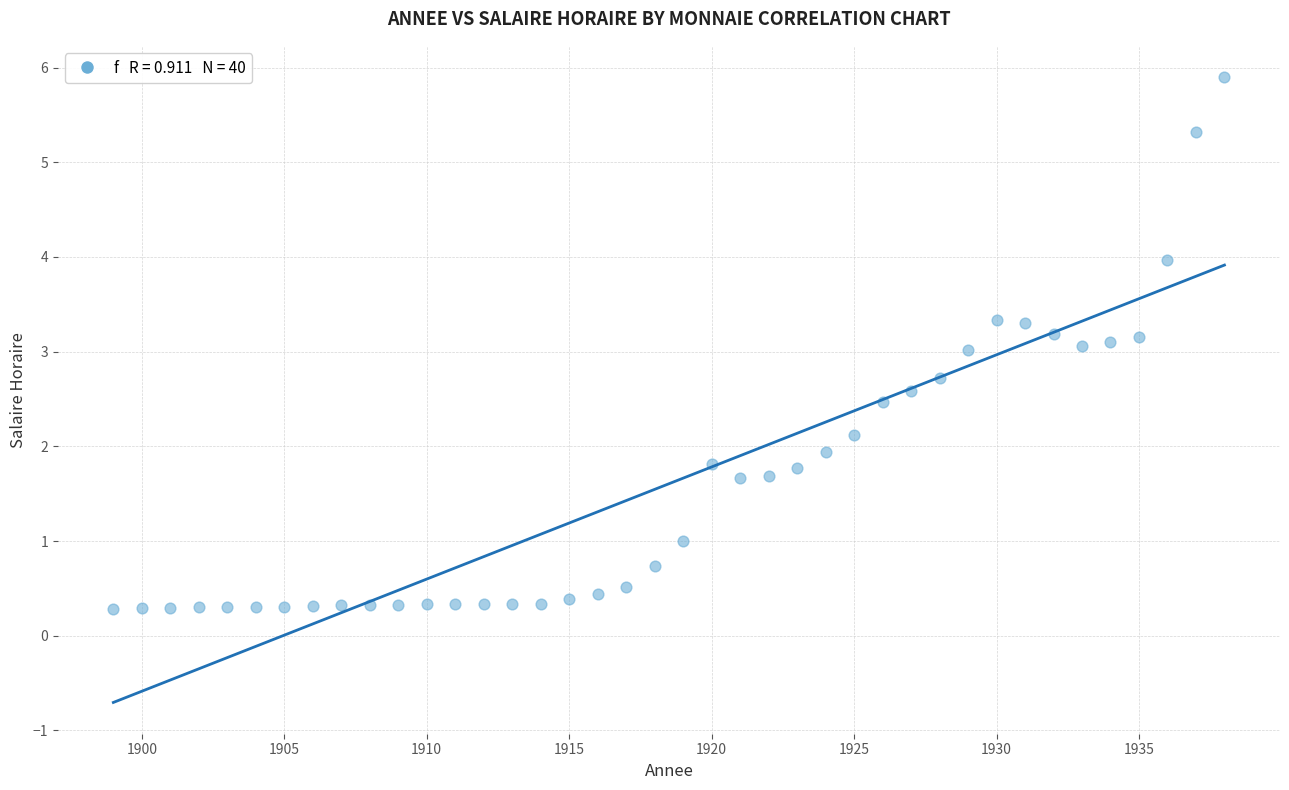

What is the range of Y values (max minus min)?

5.6